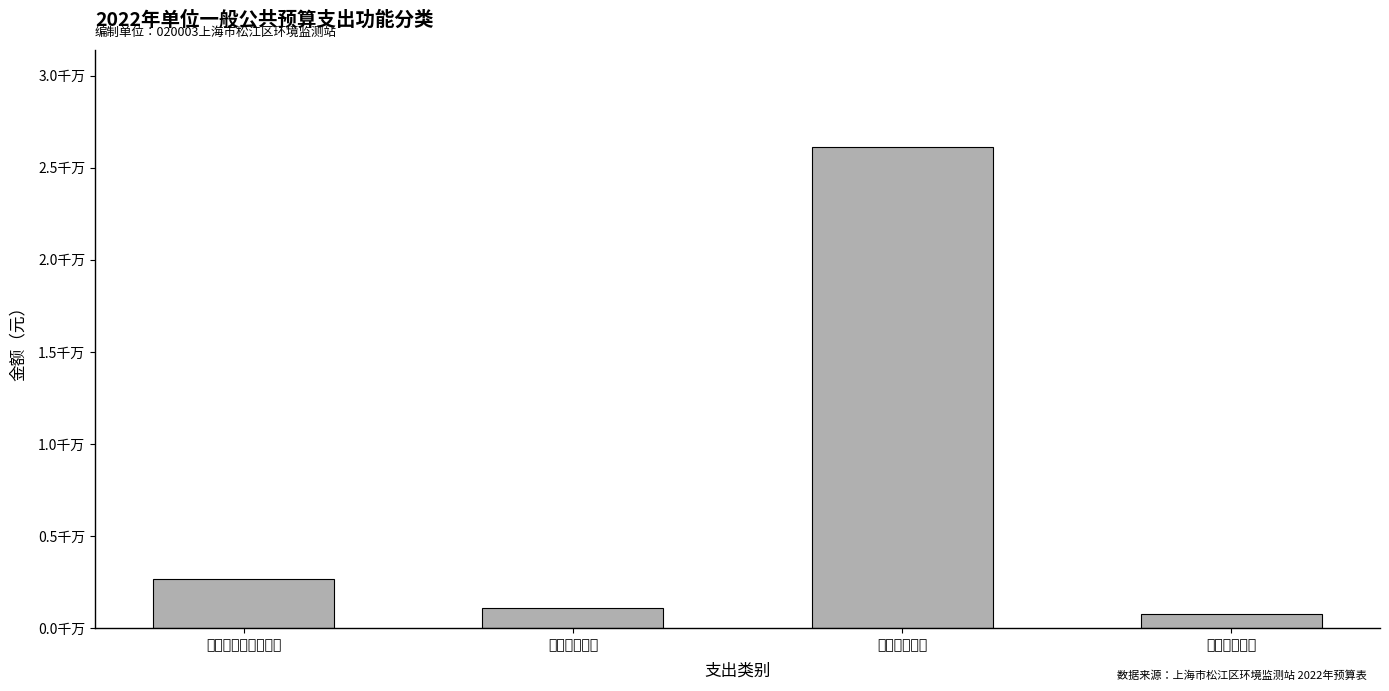

What is the value of the 2nd bar from the left?

1121825.9